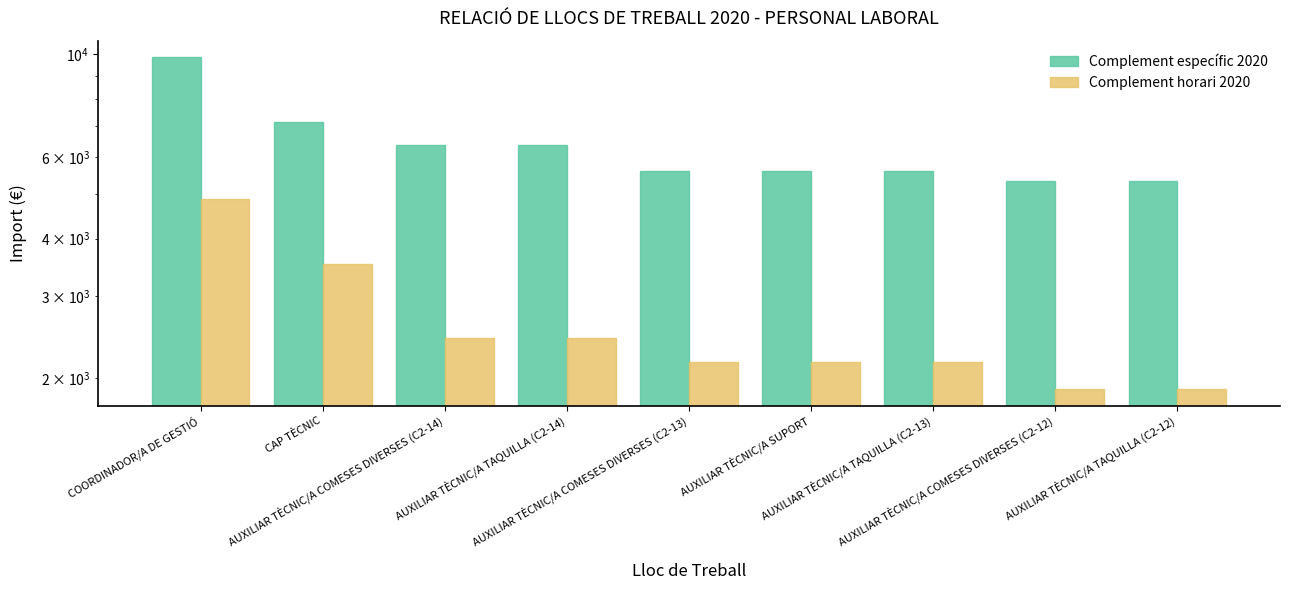

What position from the right is CAP TÈCNIC?

8